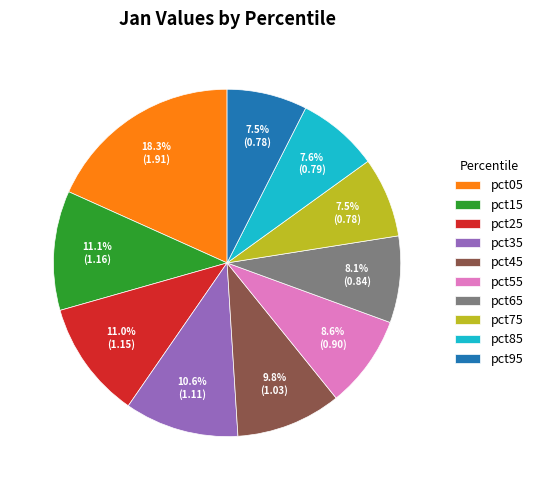

What is the largest slice in the pie chart?

pct05